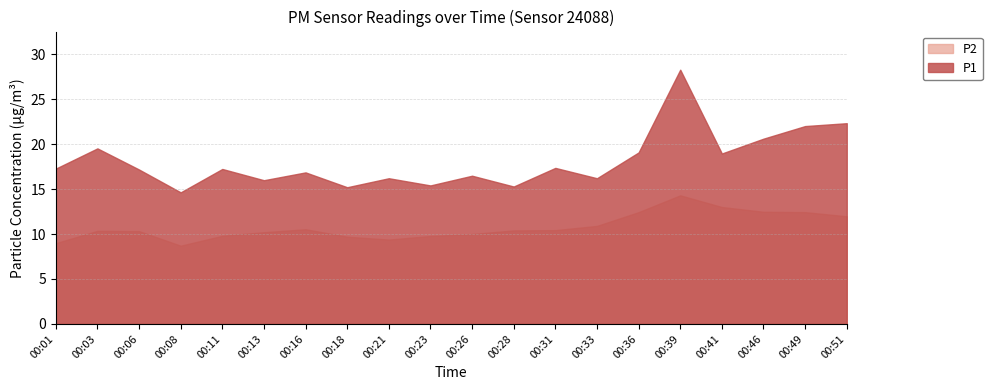

Rank the categories by P2 value from highest to lowest.

00:39, 00:41, 00:46, 00:36, 00:49, 00:51, 00:33, 00:16, 00:31, 00:28, 00:03, 00:06, 00:13, 00:26, 00:11, 00:23, 00:18, 00:21, 00:01, 00:08